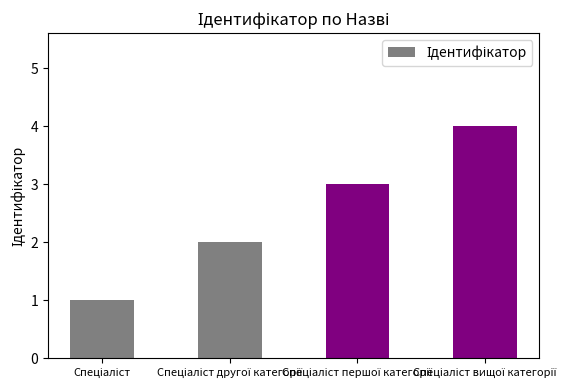

Are the bars horizontal?

No